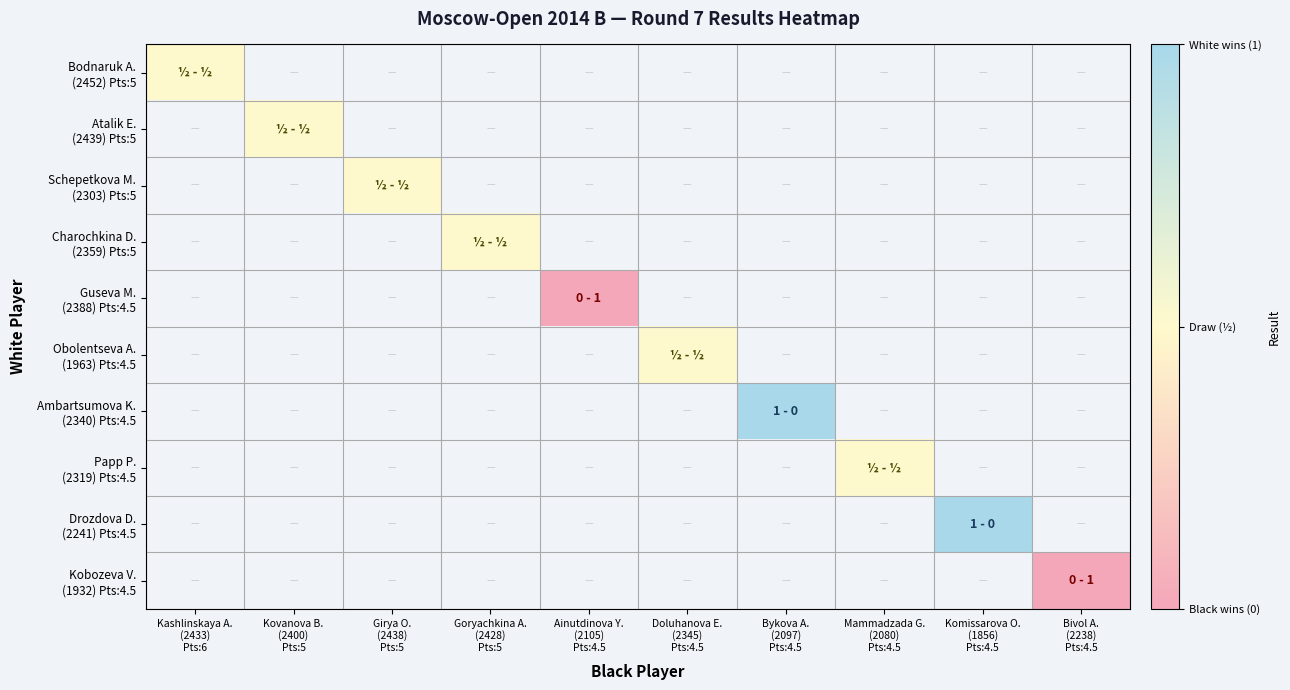

How many categories are shown in the chart?

10